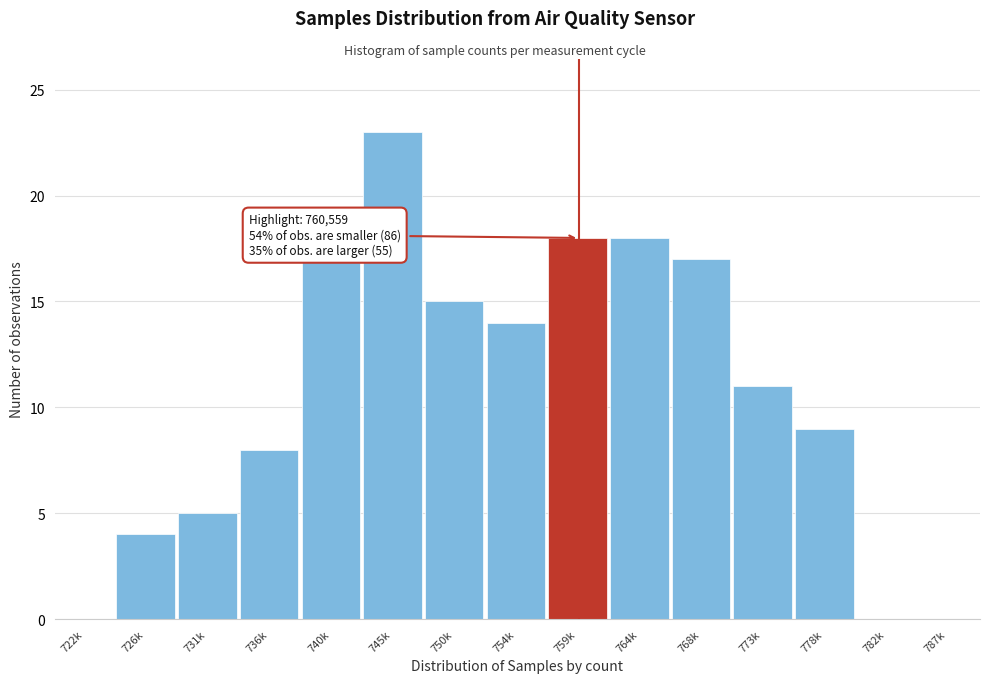

Reading left to right, what are all the values shown in this chart?

722k=0	726k=4	731k=5	736k=8	740k=17	745k=23	750k=15	754k=14	759k=18	764k=18	768k=17	773k=11	778k=9	782k=0	787k=0